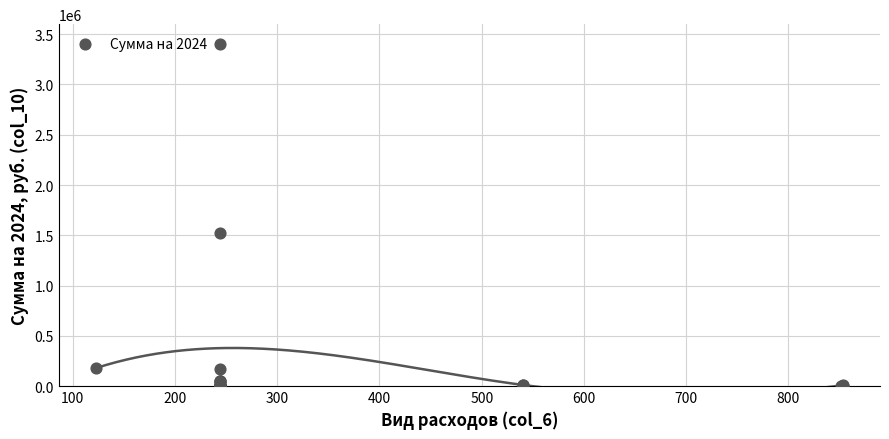

What Y value in the scatter plot is closest to 1700005?

1523950